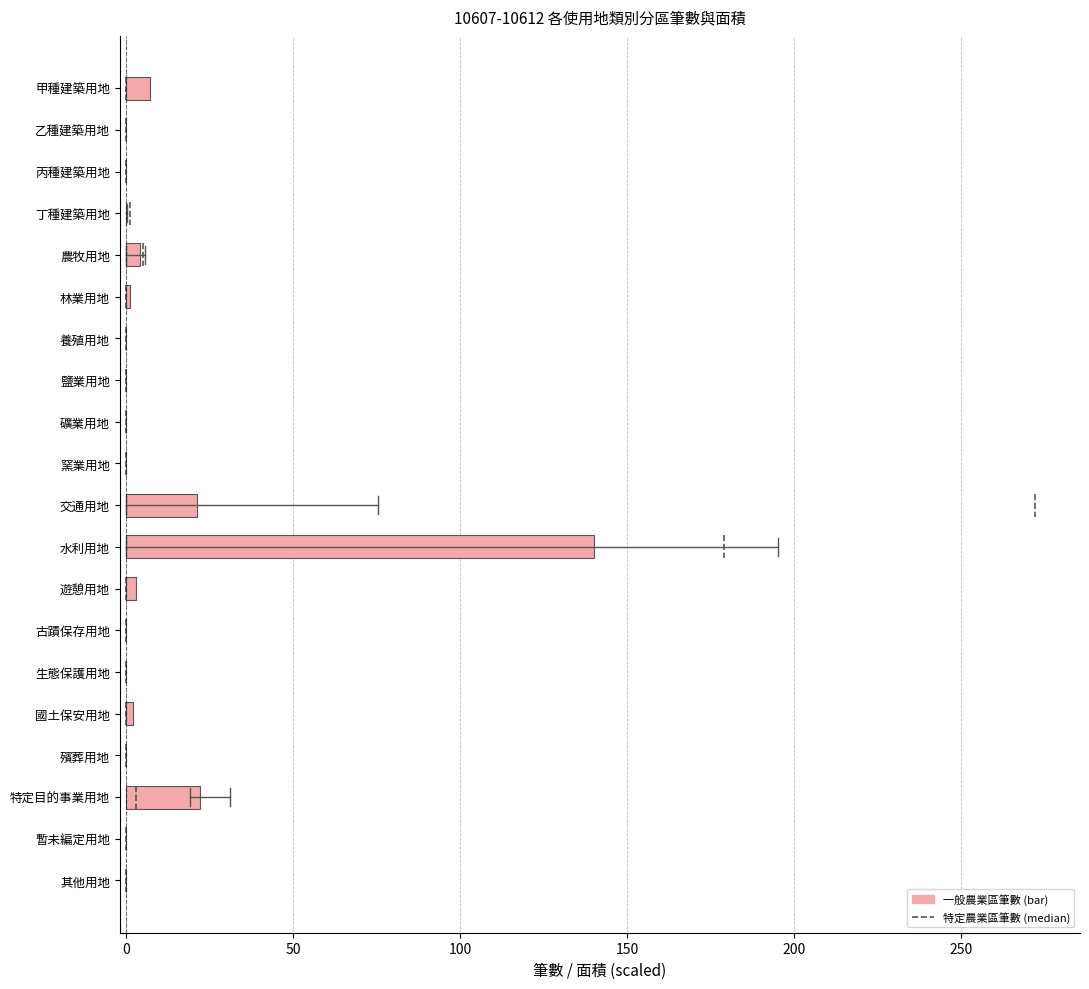

True or false: the data shows -68 at 殯葬用地.

False